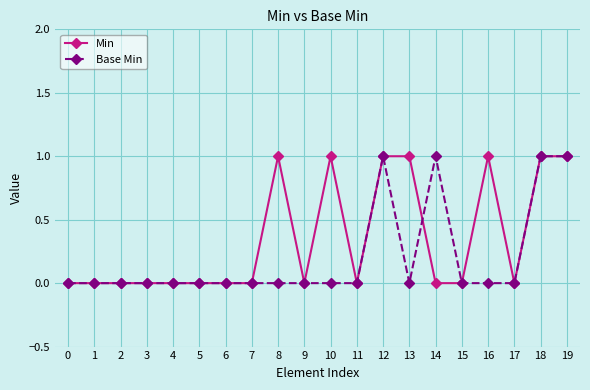

Rank the series by their average value, from lowest to highest.

Base Min, Min